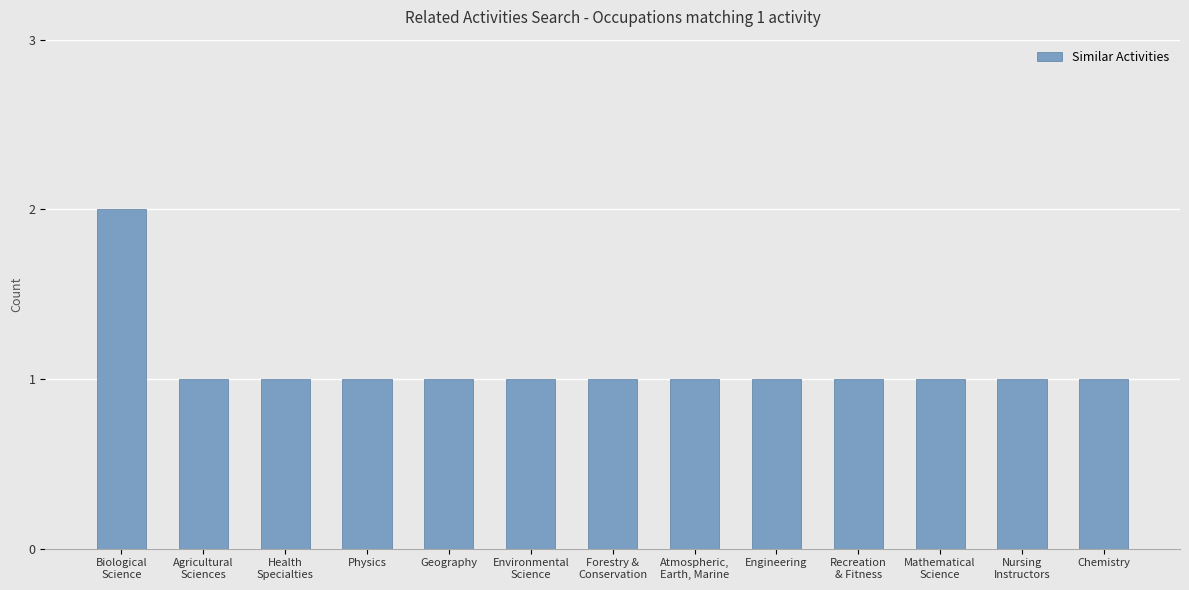

What is the value of the 13th bar from the left?

1